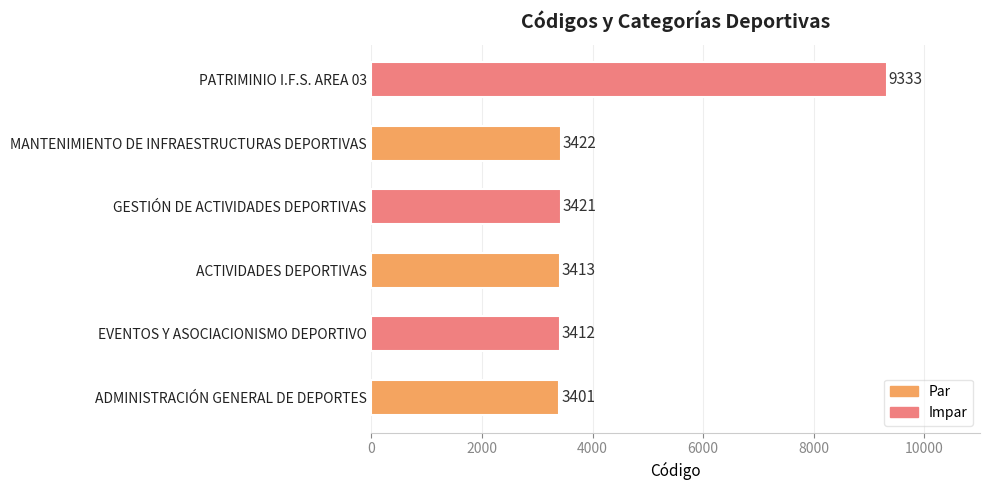

What value does the data have at PATRIMINIO I.F.S. AREA 03?

9333